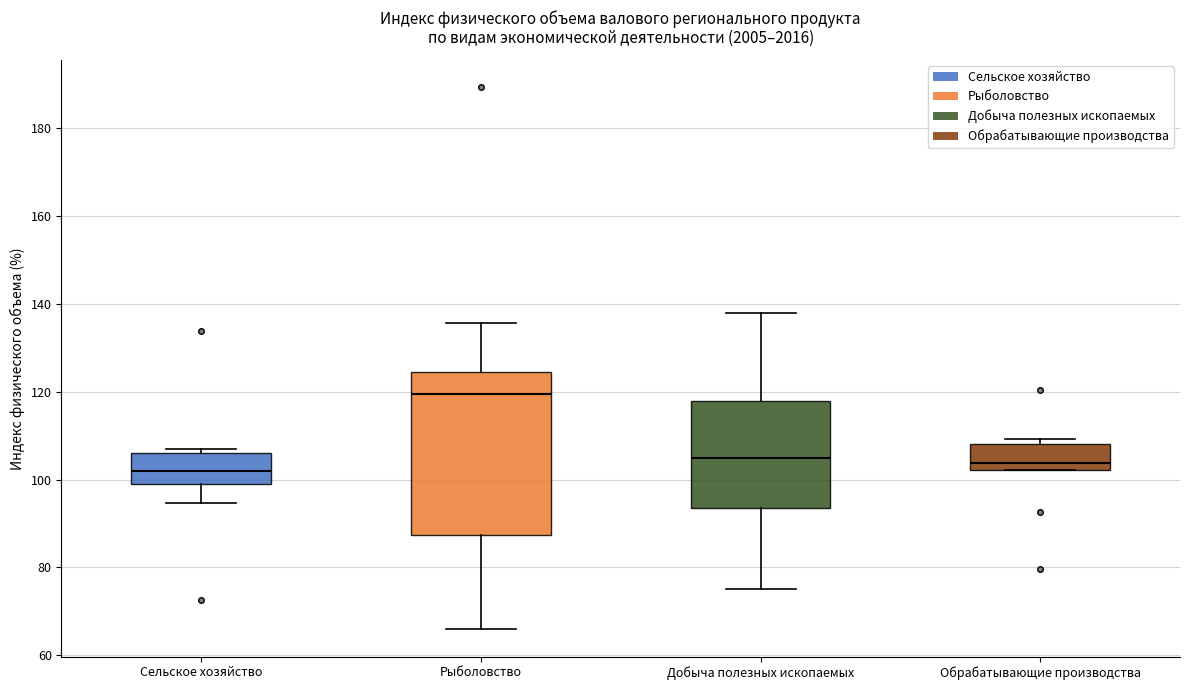

Reading left to right, transcribe this box plot: for each box, give where its median line is, the range the box spans, and where its two whiskers end, as read against the y-axis. The values are not printed on the chart, so give them approximately, as read against the axis.

Сельское хозяйство: median 102, box 100 to 106, whiskers 94 to 108
Рыболовство: median 120, box 88 to 124, whiskers 66 to 136
Добыча полезных ископаемых: median 106, box 94 to 118, whiskers 76 to 138
Обрабатывающие производства: median 104, box 102 to 108, whiskers 102 to 110